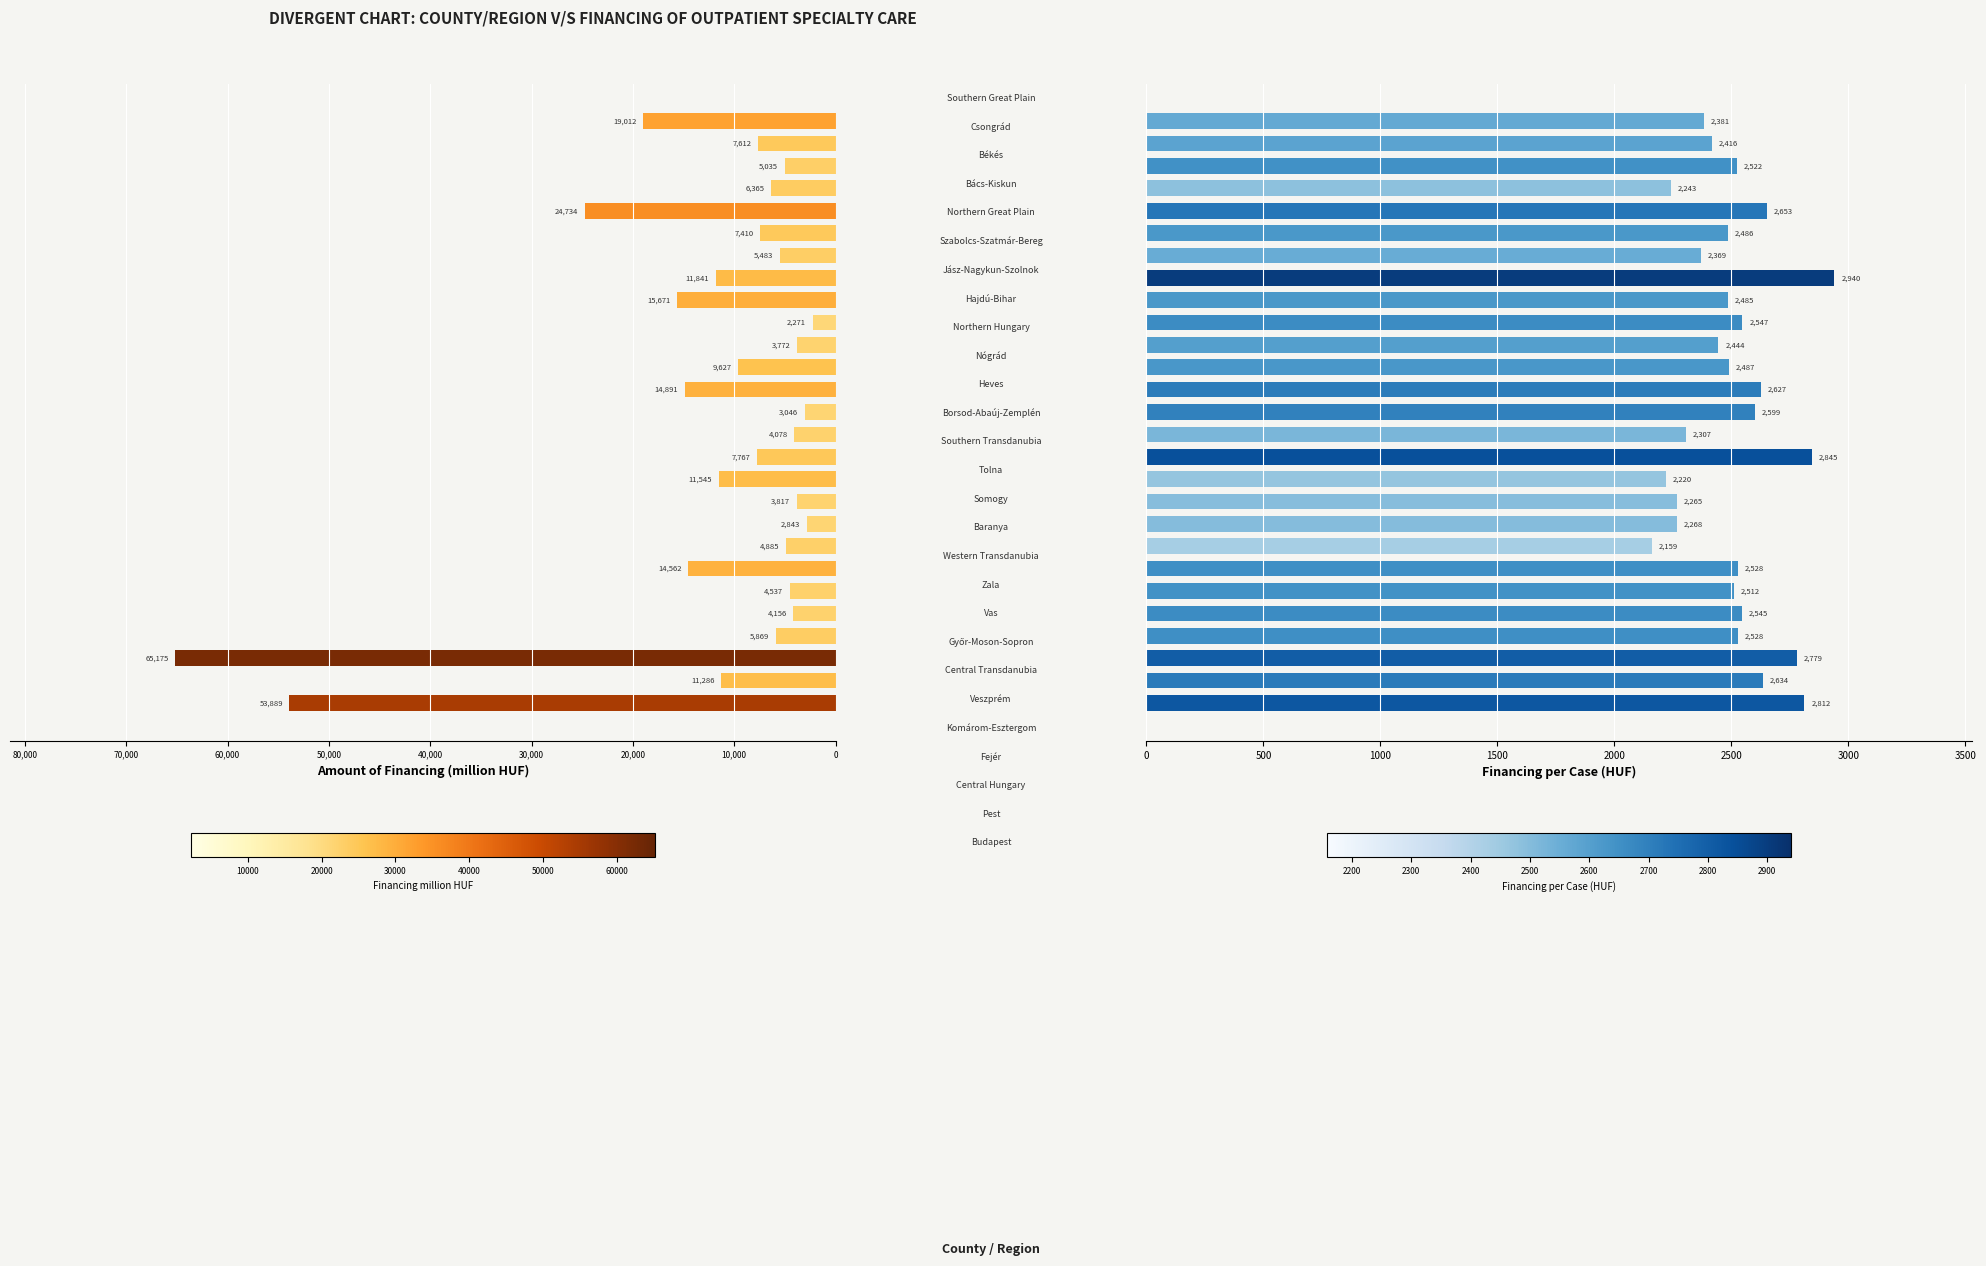

Between 19 and 25, which is larger?

25